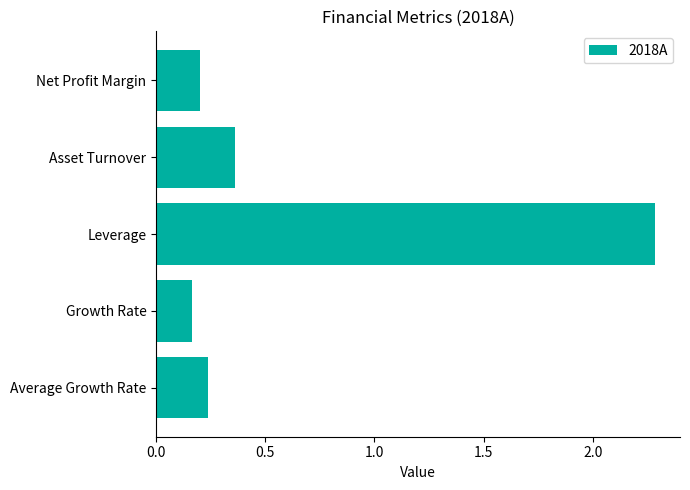

The value at Average Growth Rate is 0.1. True or false?

False